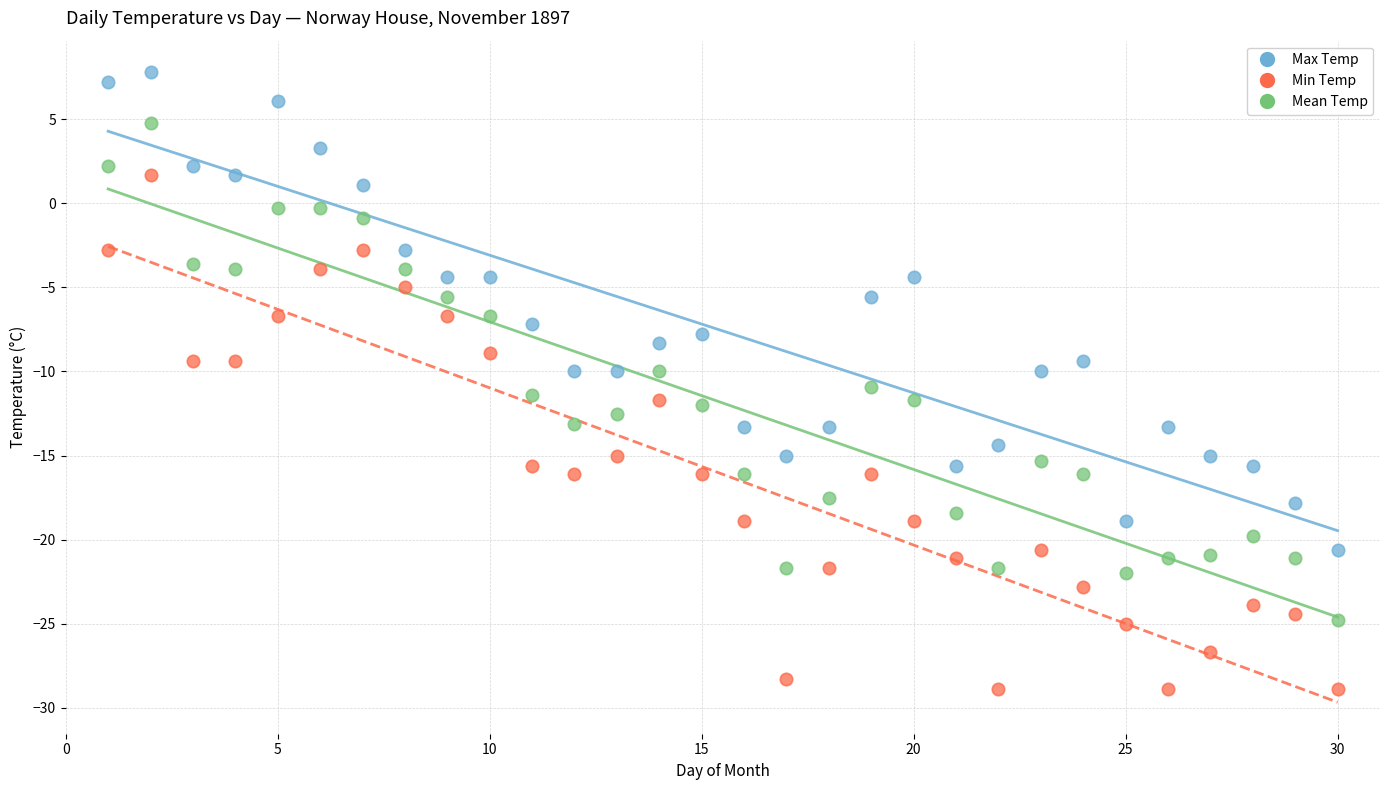

Which series has the largest Y range (max minus min)?

Min Temp